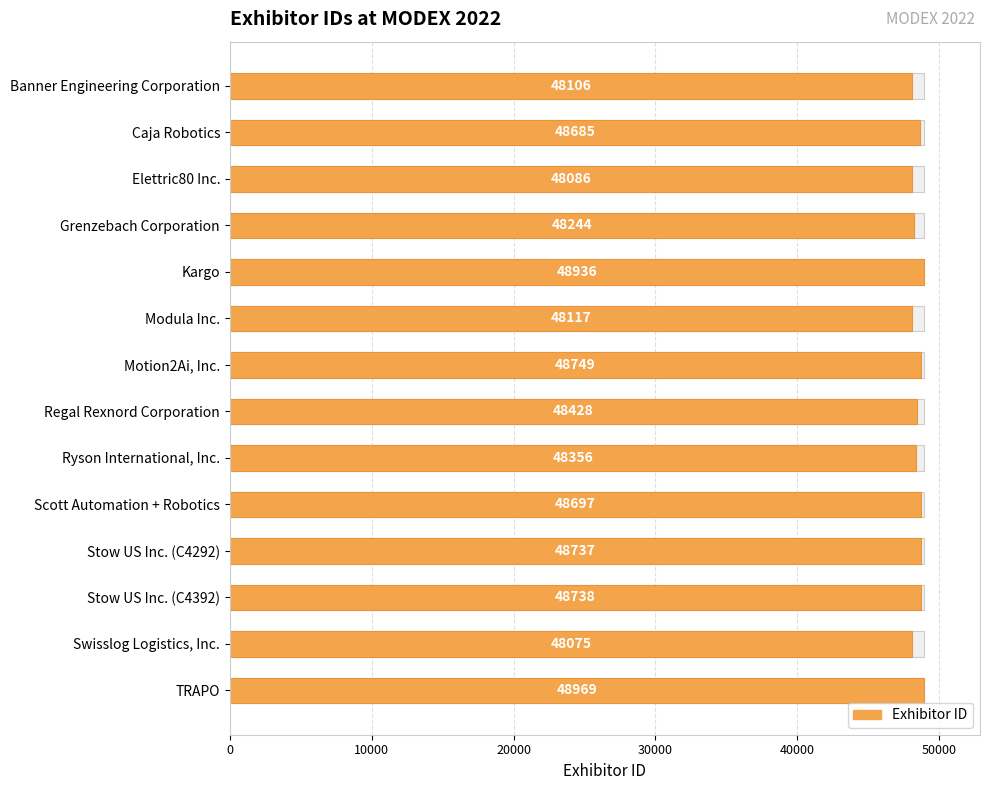

What is the smallest value displayed?

48075